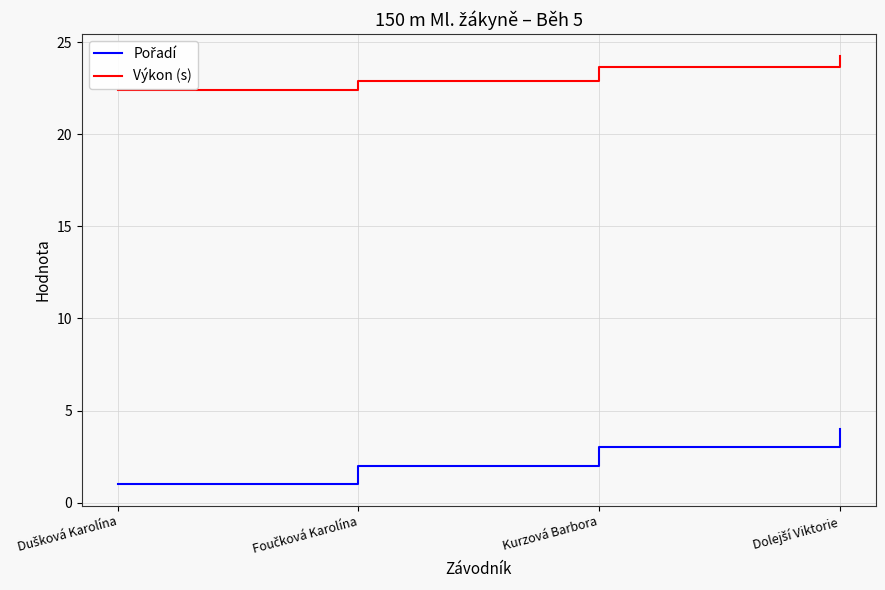

What is the difference between the maximum and minimum values in the Výkon (s) series?

1.9